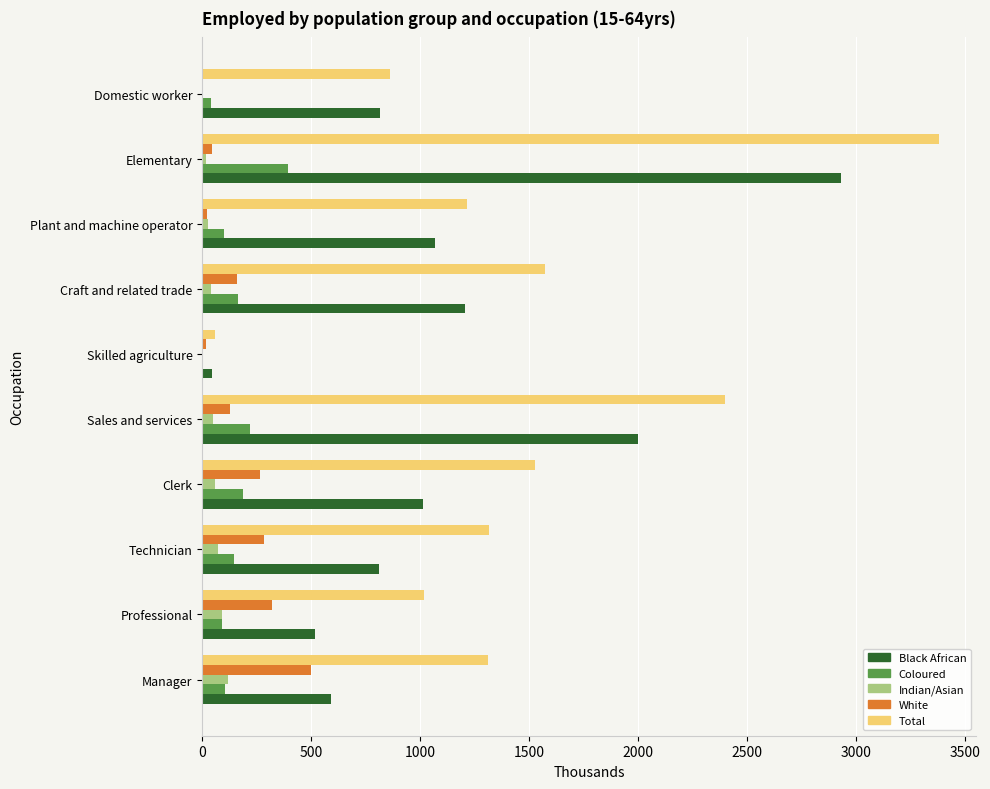

How many distinct data groups are displayed?

5